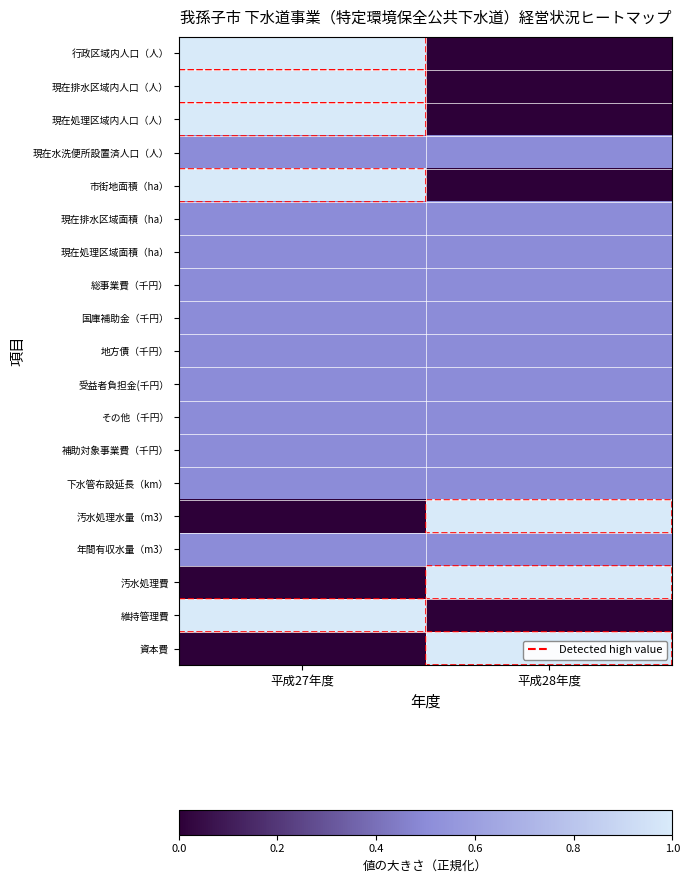

At which category is the sum across all series the highest?

平成27年度